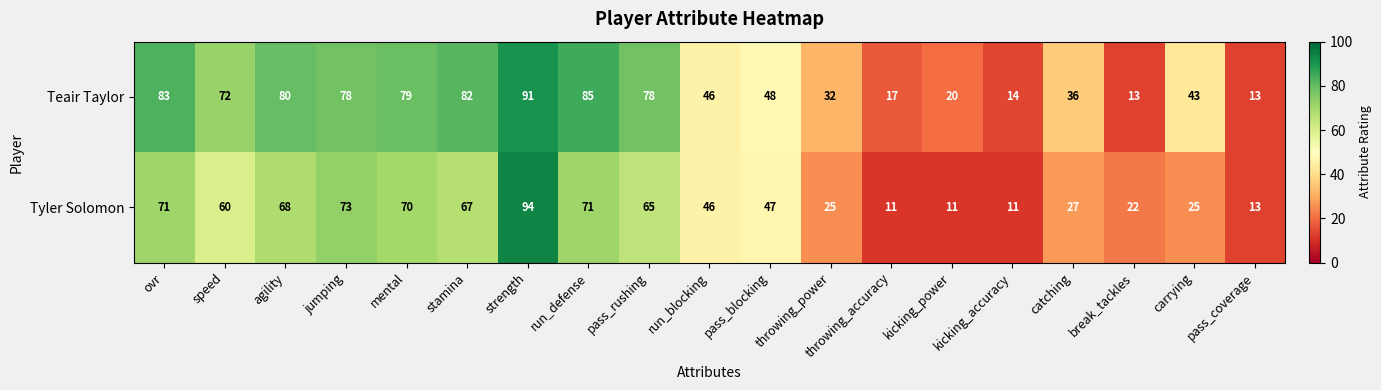

Count the number of categories in the chart.

19